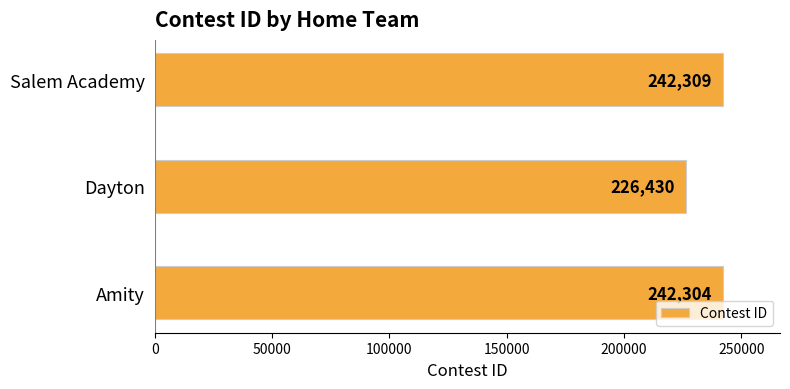

Reading bottom to top, transcribe all the data shown in this chart.

242304	226430	242309